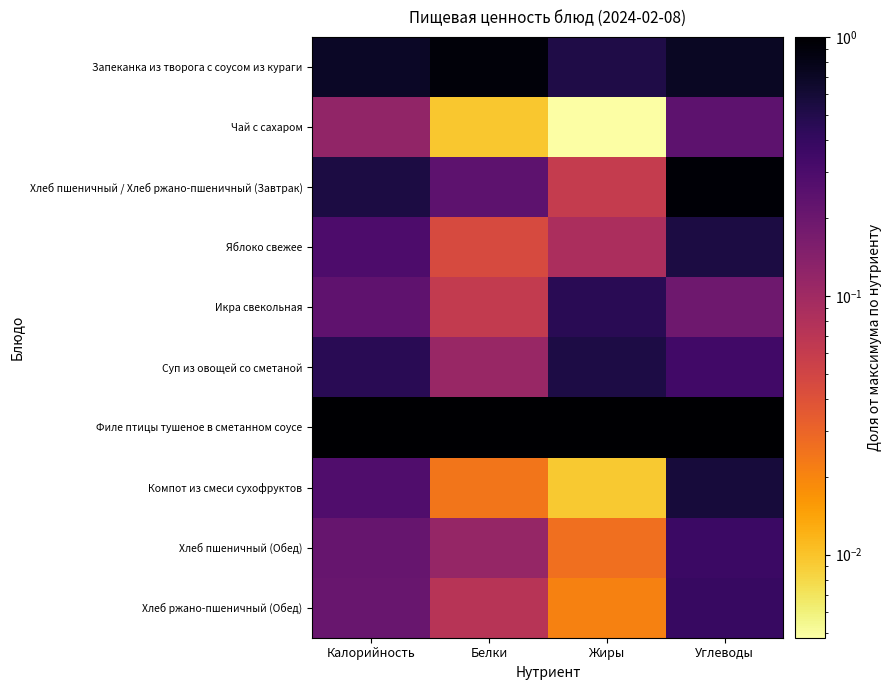

Which label corresponds to the smallest value in the chart?

Жиры